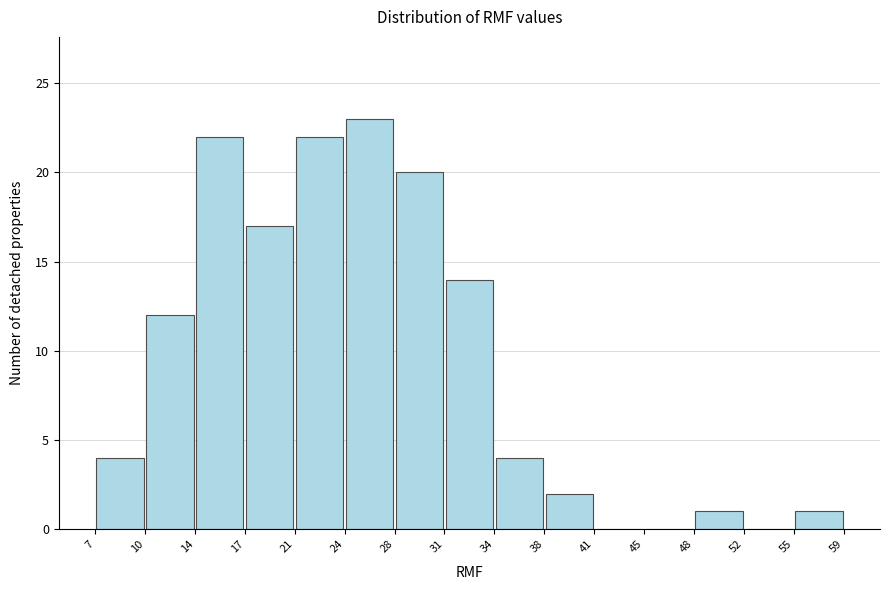

Reading left to right, transcribe this chart: for each bar, give the range it covers on the x-axis and its height. The values are not printed on the chart, so give them approximately, as read against the axis.

7 to 10: 4
10 to 14: 12
14 to 17: 22
17 to 21: 17
21 to 24: 22
24 to 28: 23
28 to 31: 20
31 to 34: 14
34 to 38: 4
38 to 41: 2
41 to 45: 0
45 to 48: 0
48 to 52: 1
52 to 55: 0
55 to 59: 1